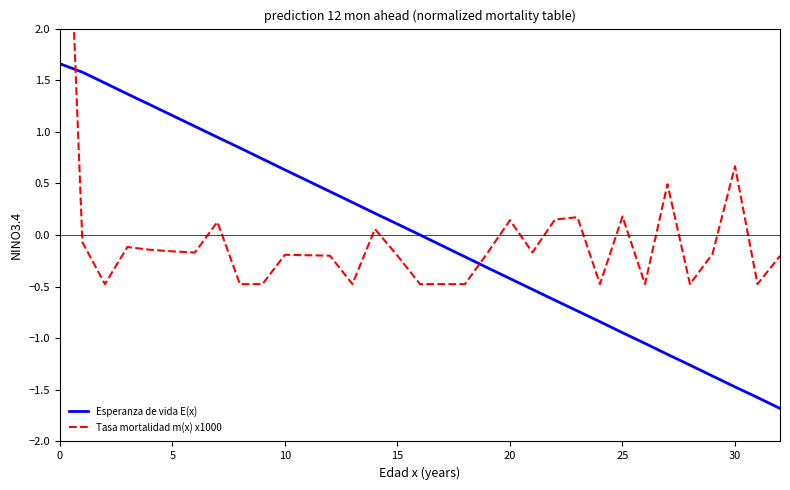

What is the minimum value for Esperanza de vida E(x)?

-1.7